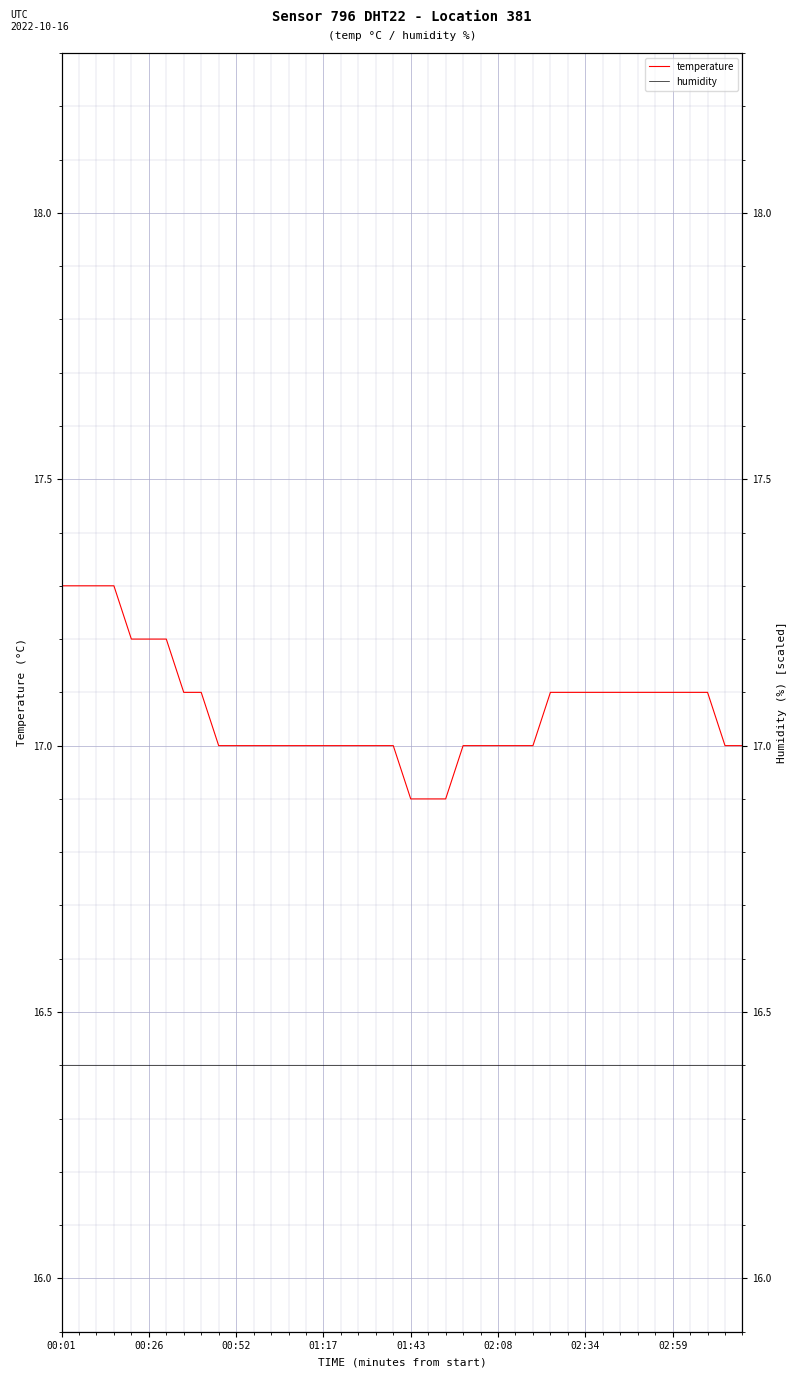

At which label is temperature closest to 17?

9